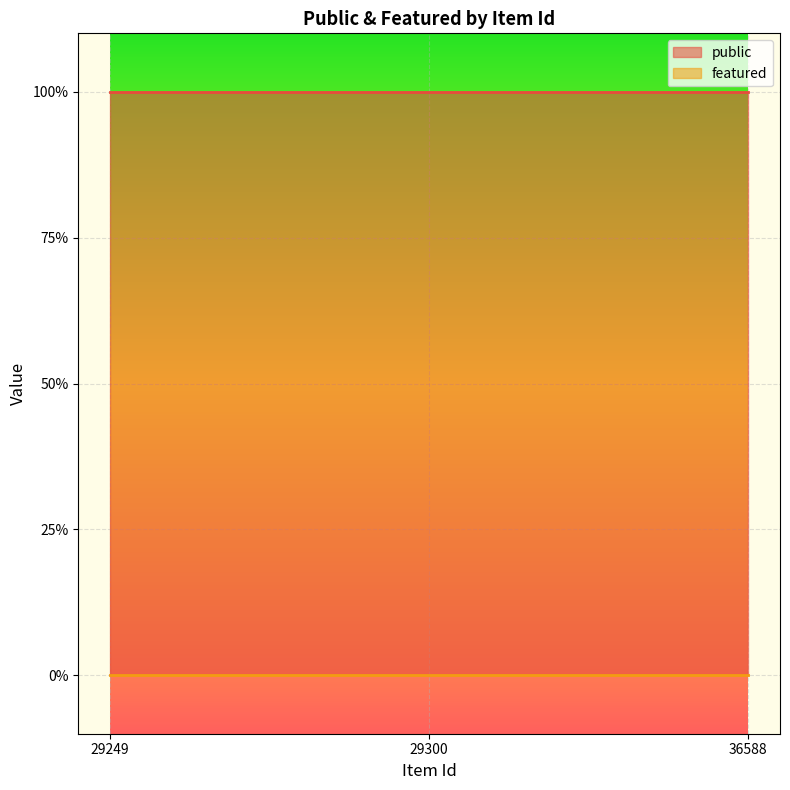

Reading right to left, what are all the values shown in this chart?

public: 1	1	1
featured: 0	0	0